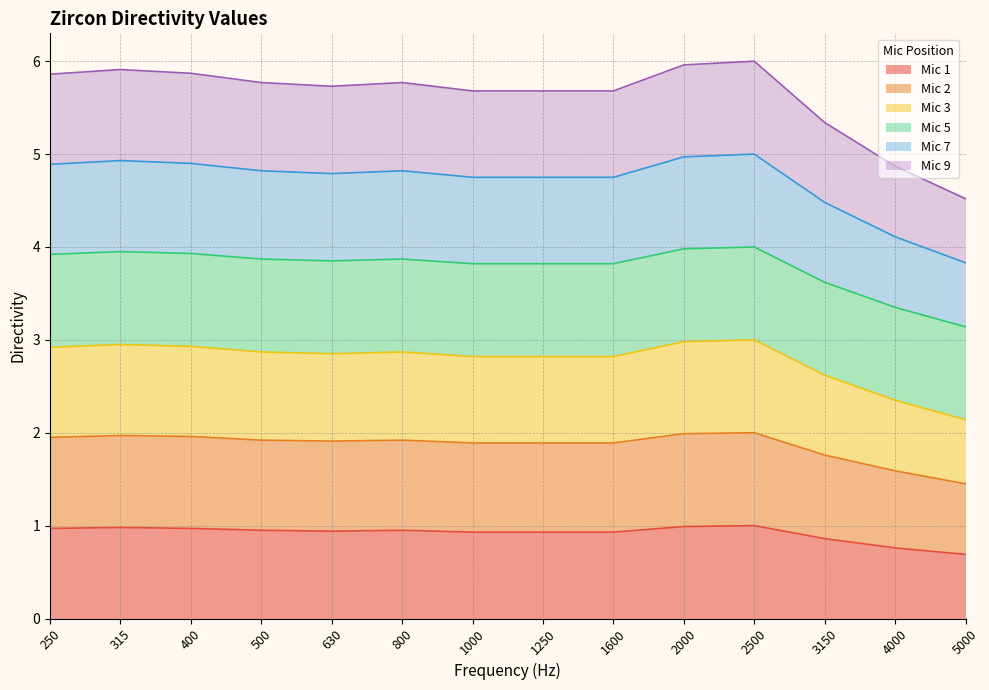

At how many categories does at least one series exceed 0?

14